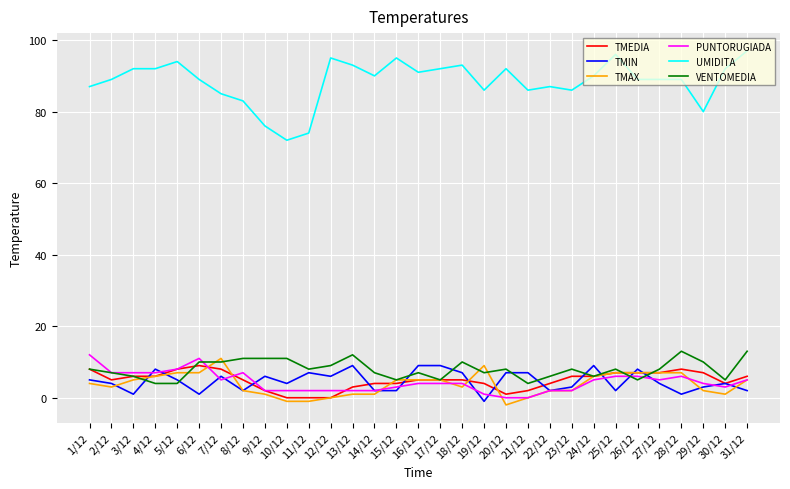

Which series has the largest total across all categories?

UMIDITA